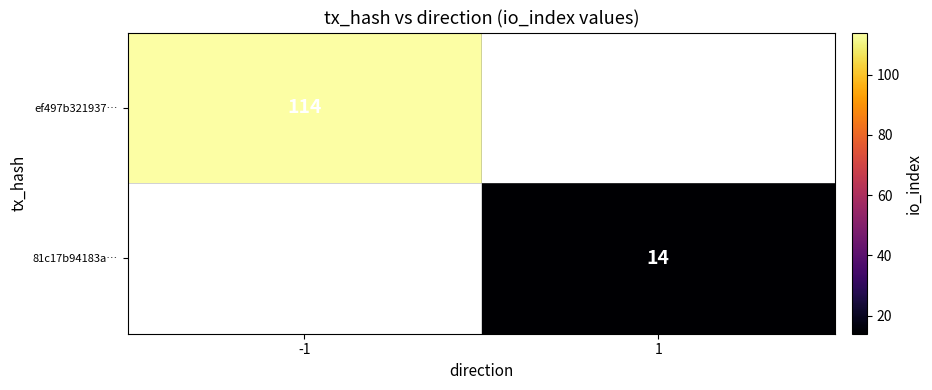

The value of 81c17b94183a… at 1 is 14. True or false?

True